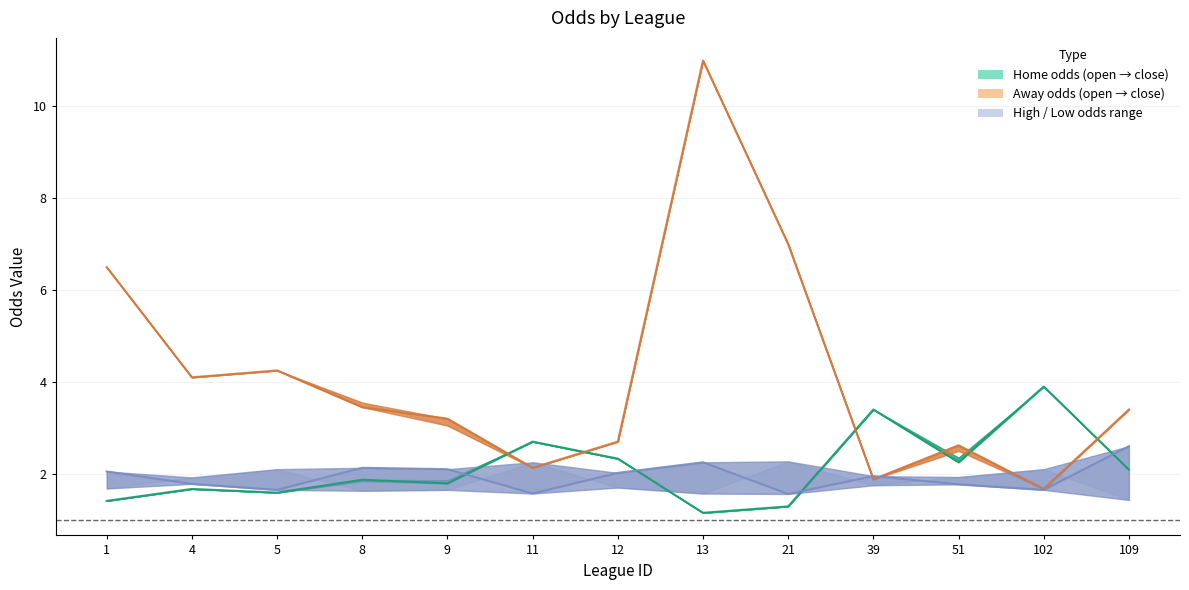

How many interior local valleys does the first_home series have?

4